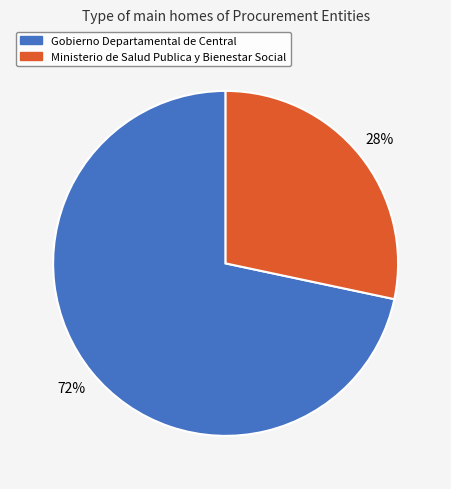

What is the largest slice in the pie chart?

Gobierno Departamental de Central